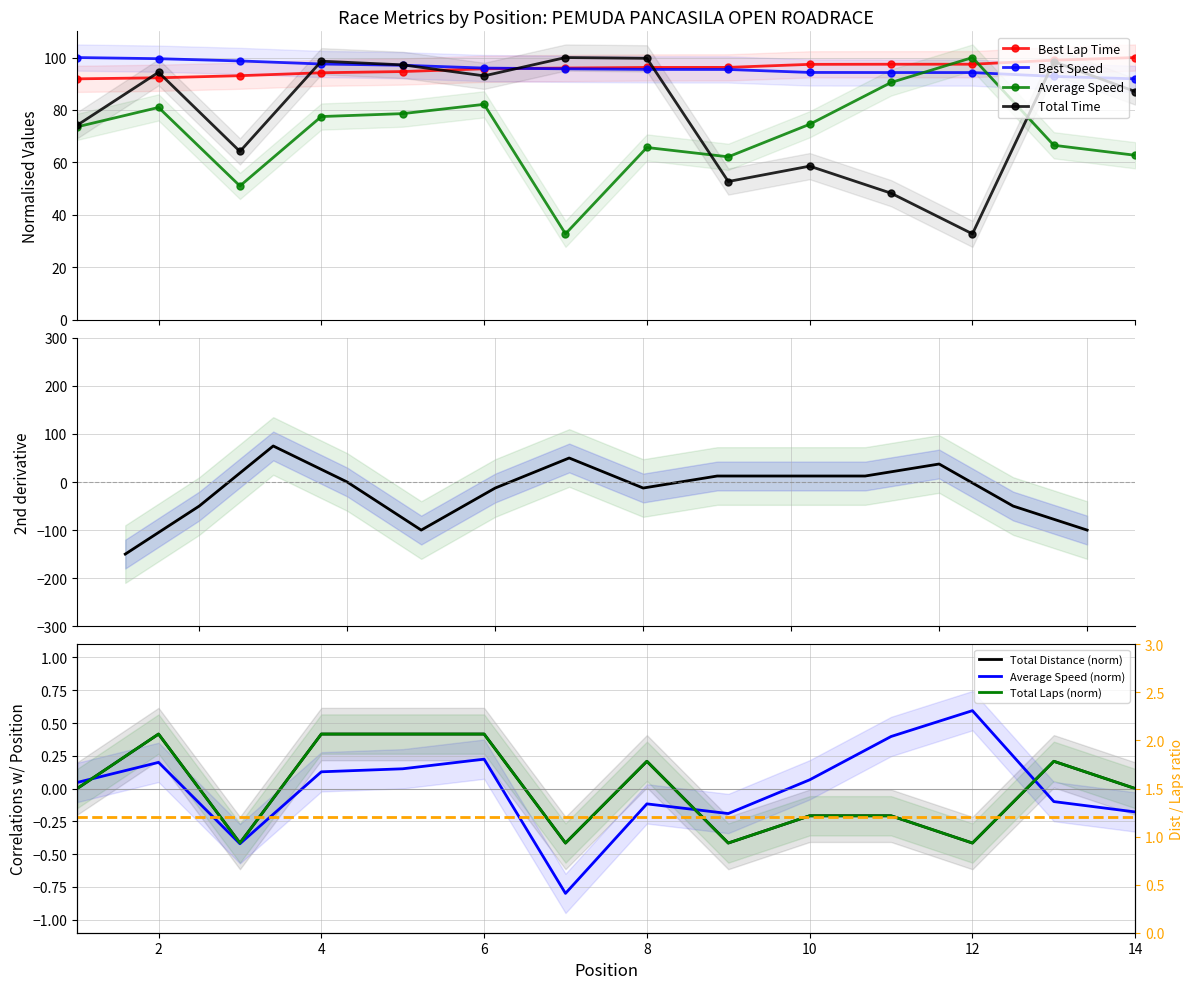

What is the value of the Average Speed point at the 9th from the left?

62.1